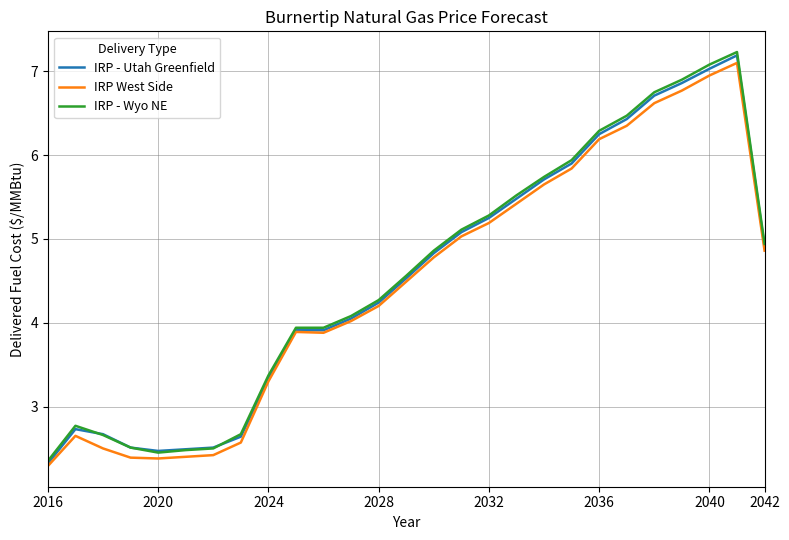

What is the minimum value shown in the chart?

2.3